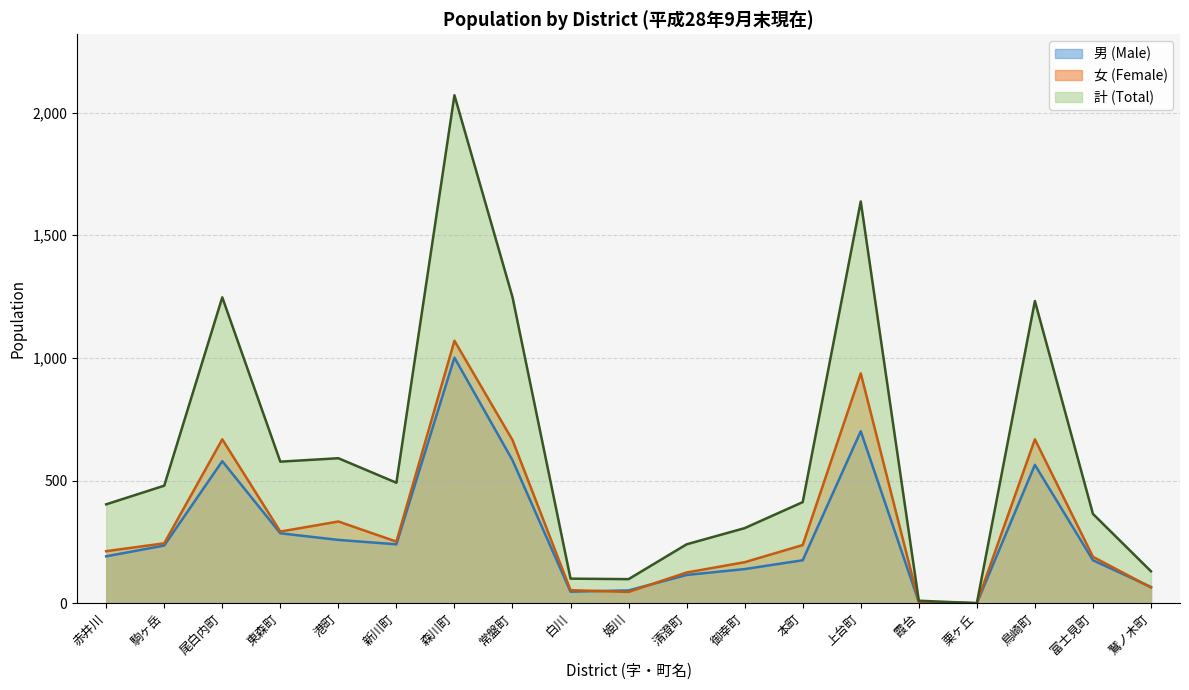

Where is 計 (Total) nearest to the value 1035?

鳥崎町